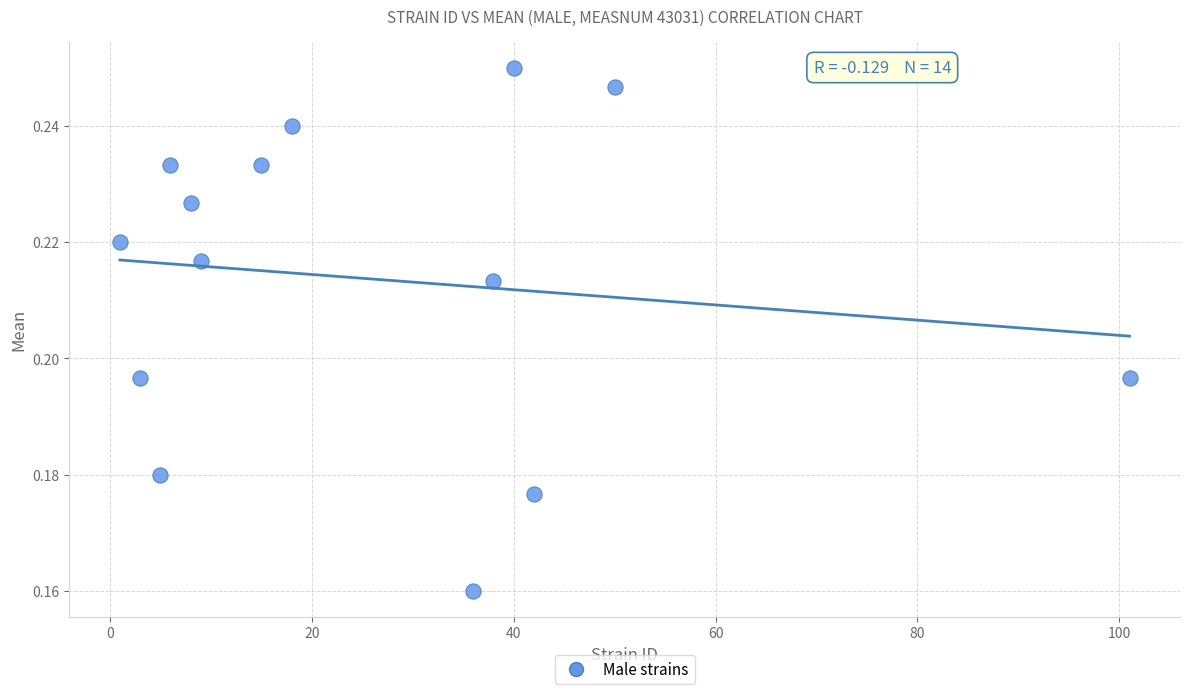

What is the range of X values (max minus min)?

100.0